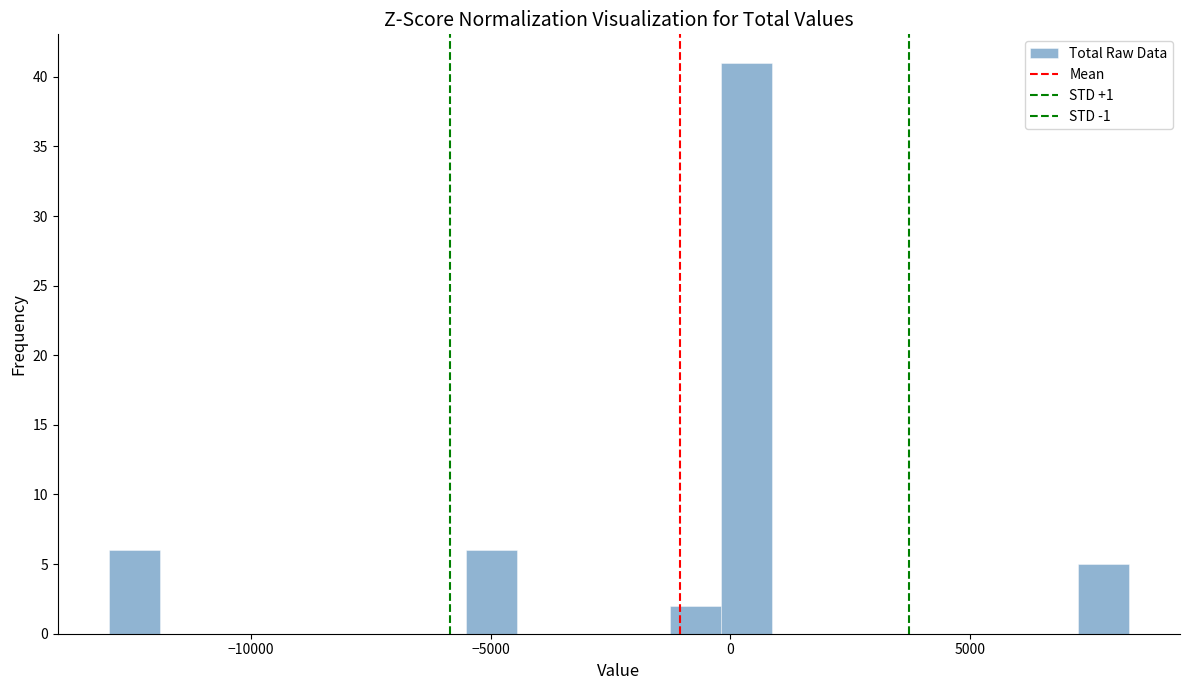

Around what value on the x-axis is the tallest bar? Give the approximate position of its centre, as read against the axis.

500